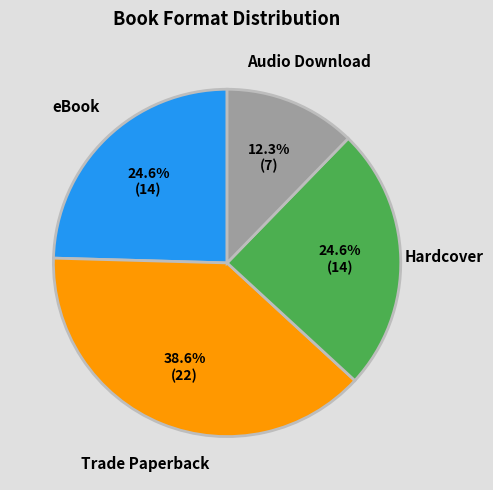

Is there a majority slice in this chart?

No